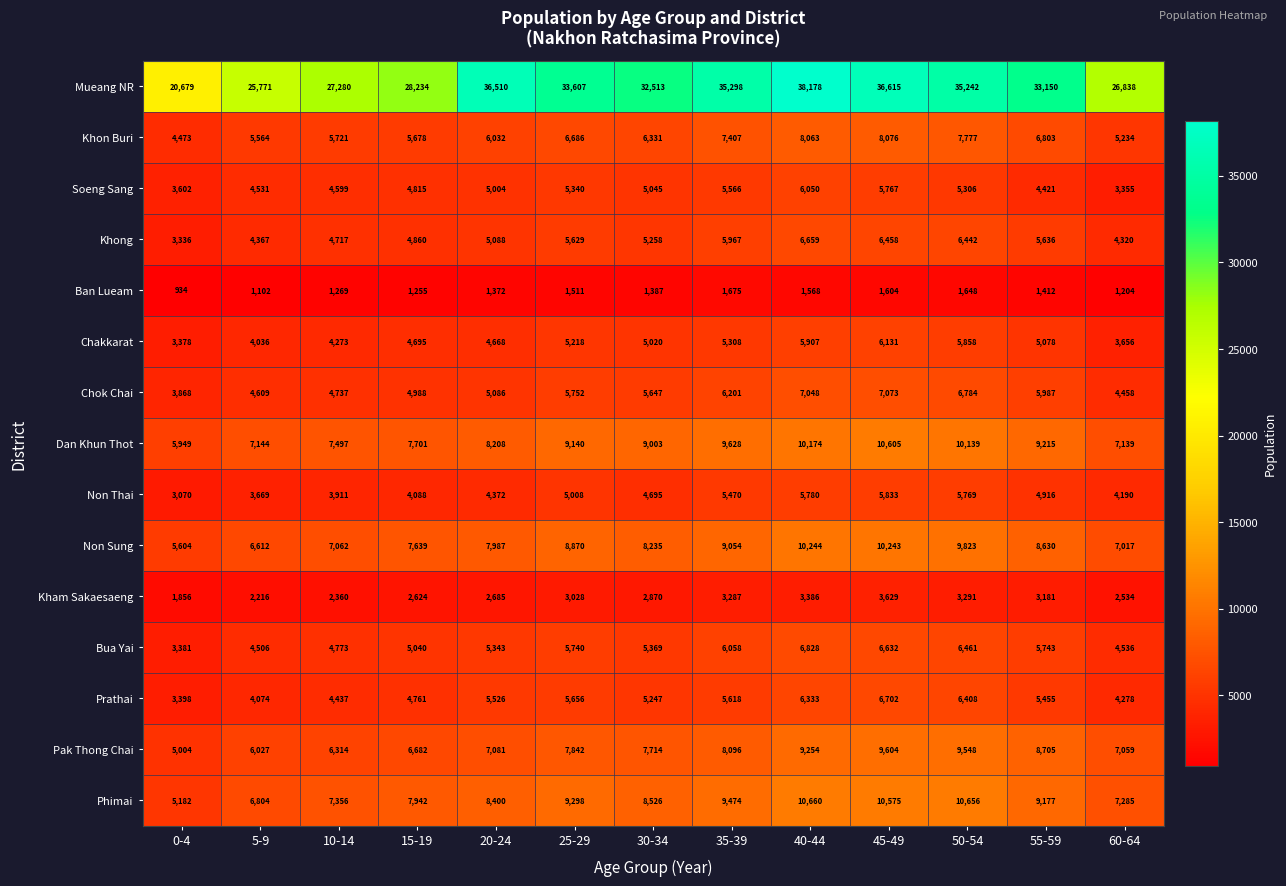

What is the highest value of the Chok Chai series?

7073